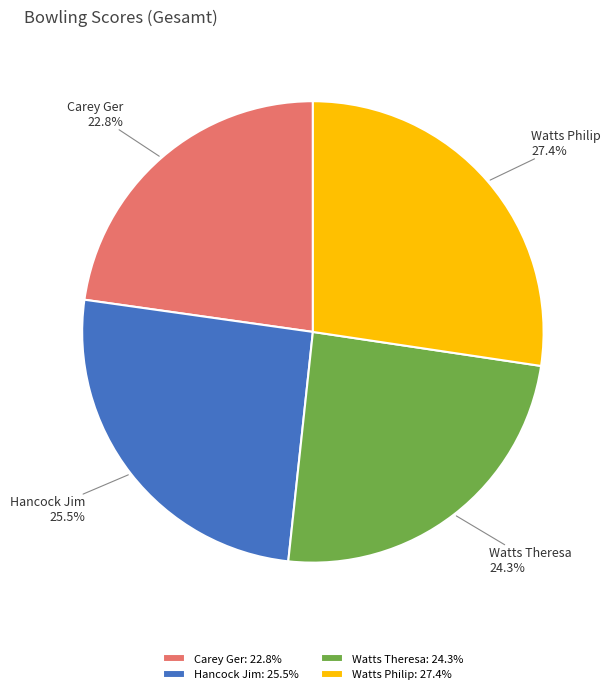

Approximately how many times larger is the value at Hancock Jim compared to Watts Theresa?

1.0